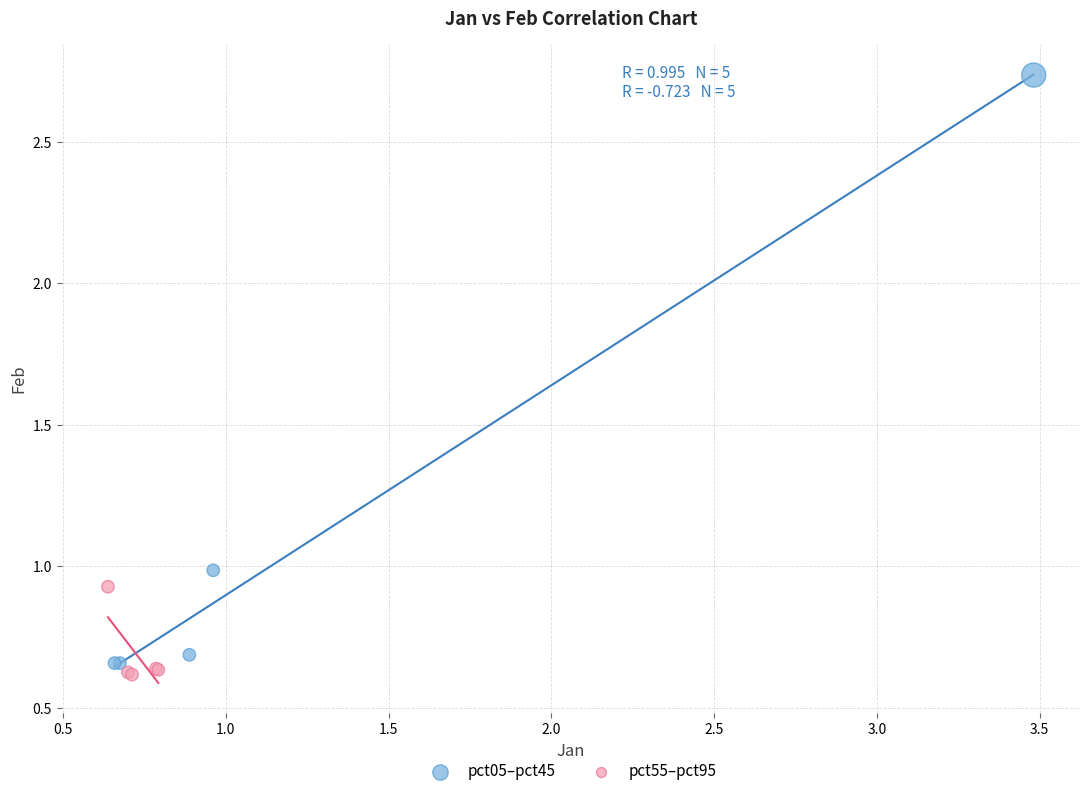

Which series contains the highest Y value?

pct05–pct45